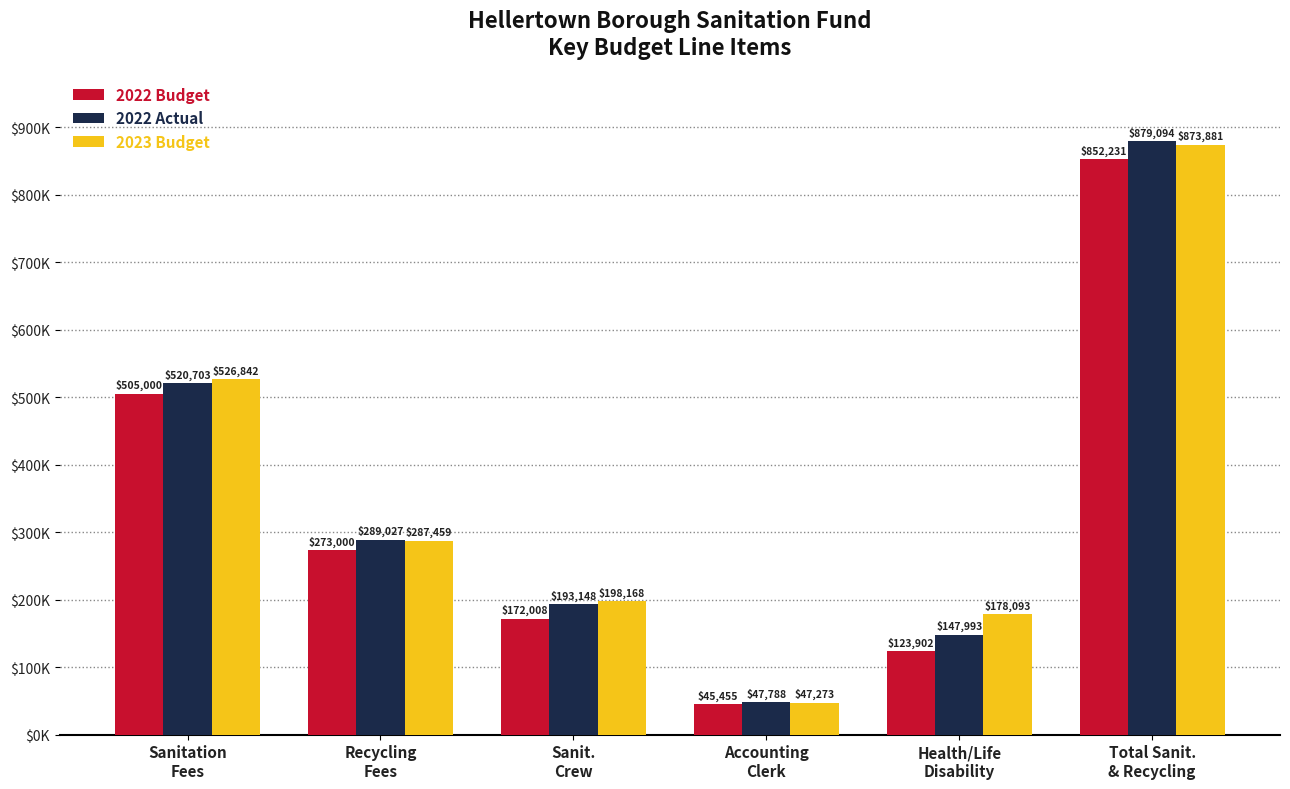

What are all the series names shown in the legend?

2022 Budget, 2022 Actual, 2023 Budget